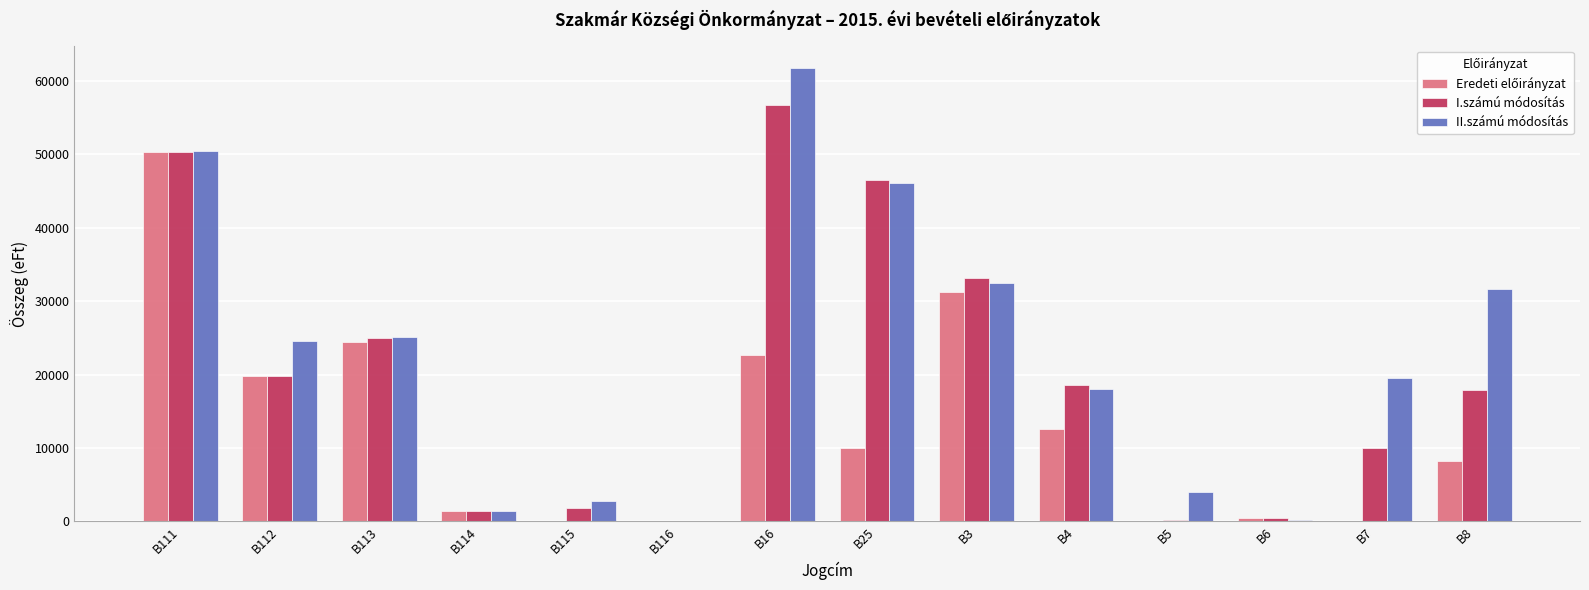

Which series has the largest total across all categories?

II.számú módosítás